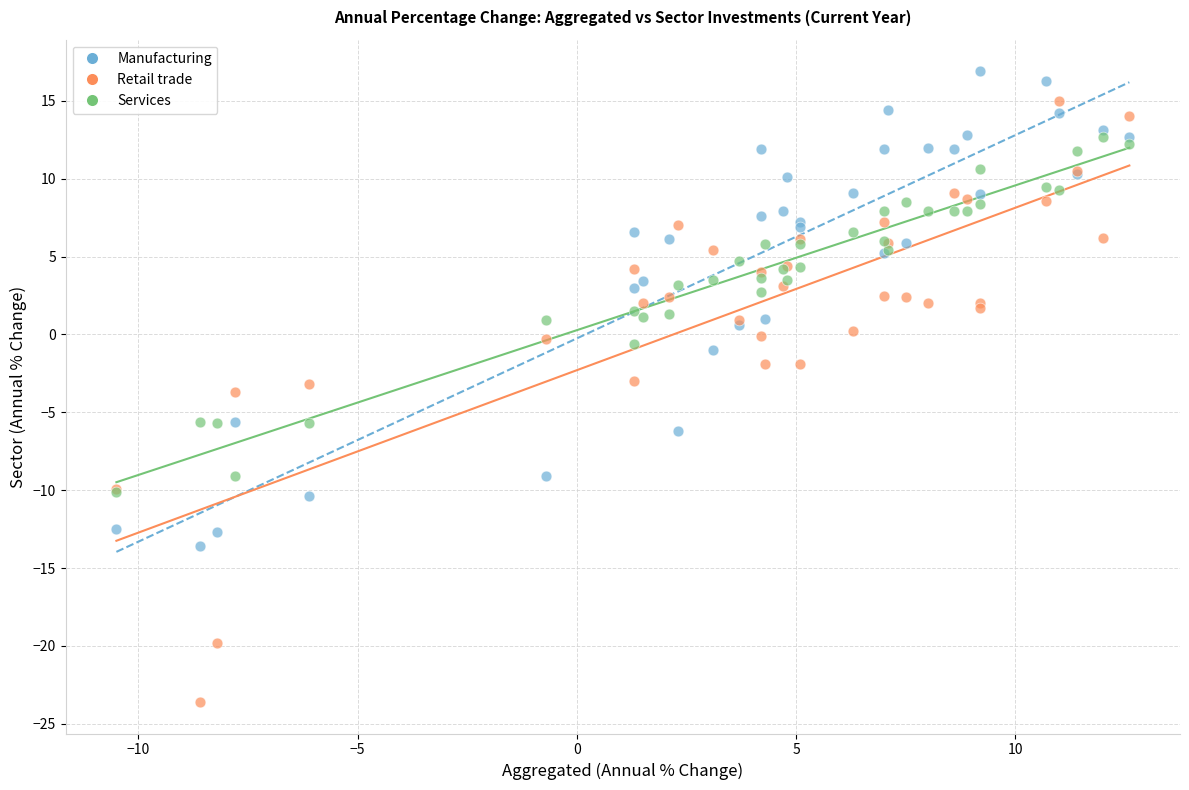

Which series contains the highest Y value?

Manufacturing